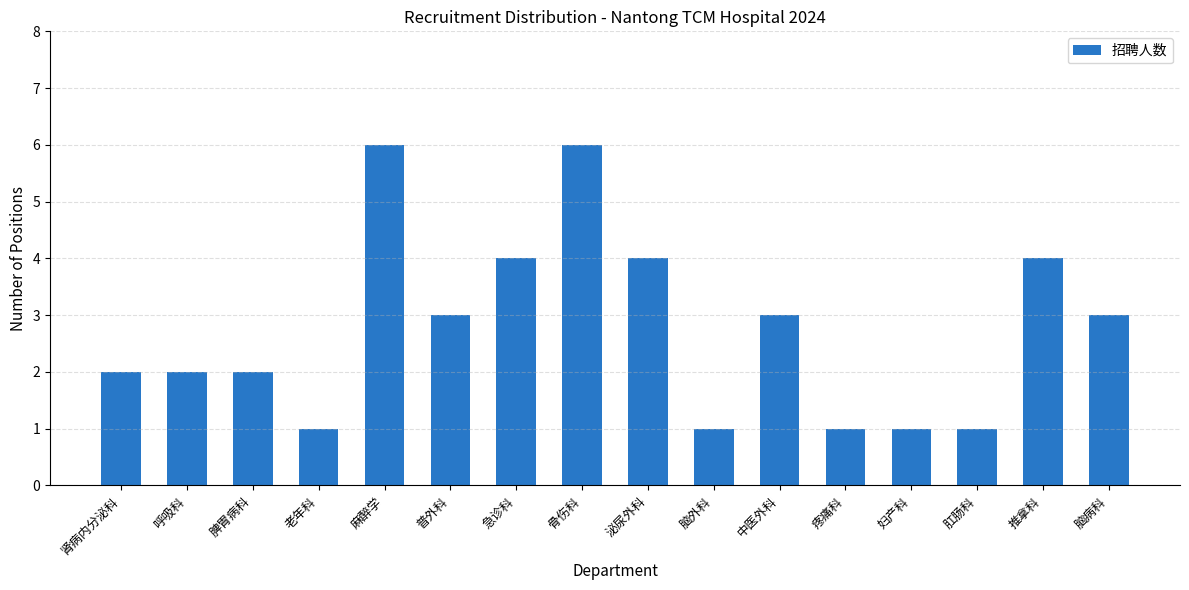

Which has a higher value, 普外科 or 泌尿外科?

泌尿外科